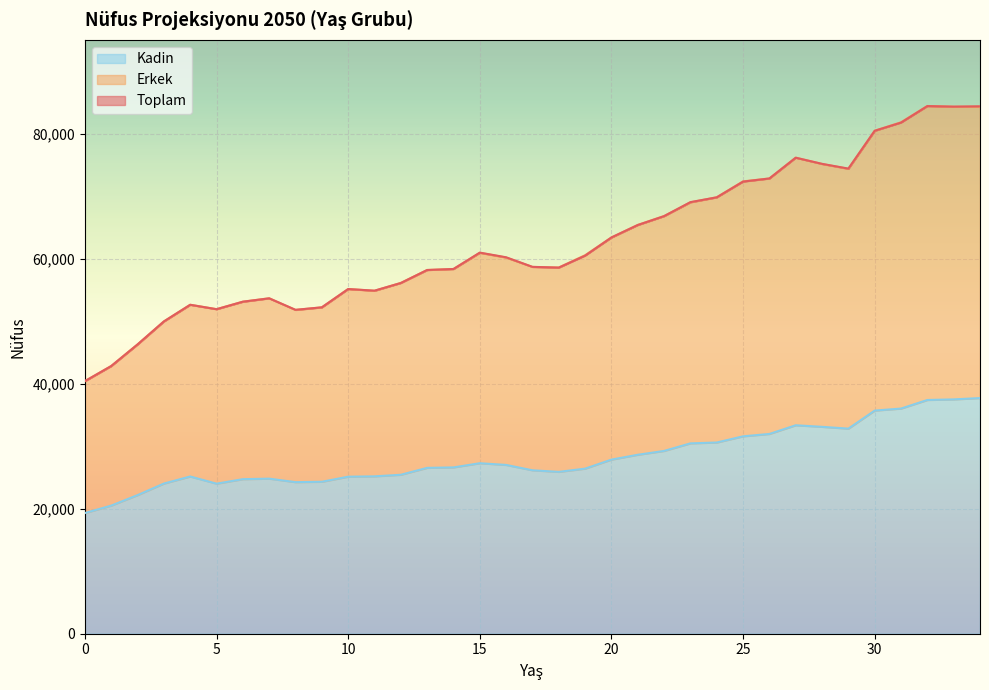

What are all the series names shown in the legend?

Toplam, Erkek, Kadin